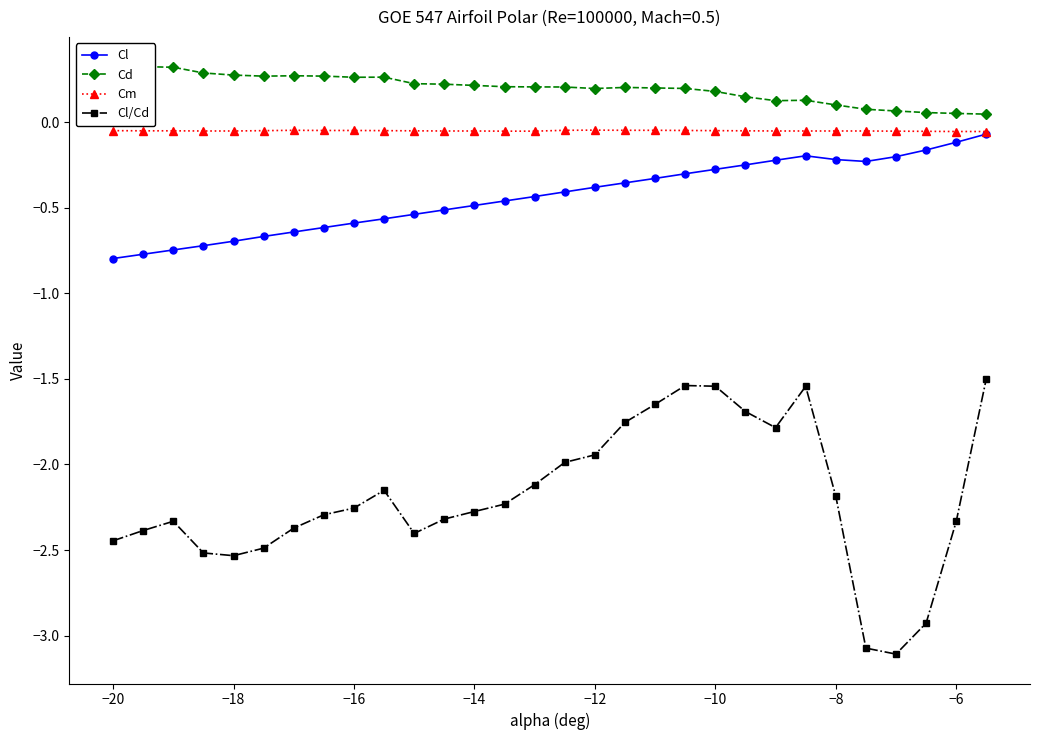

True or false: Cl and Cl/Cd cross at least once.

False